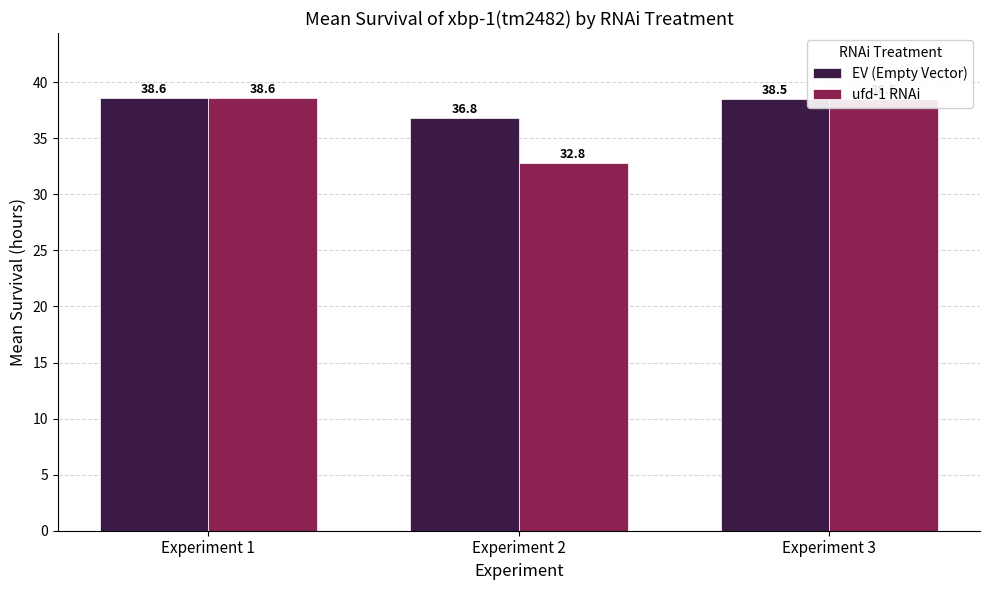

The value of EV (Empty Vector) at Experiment 1 is 64.4. True or false?

False